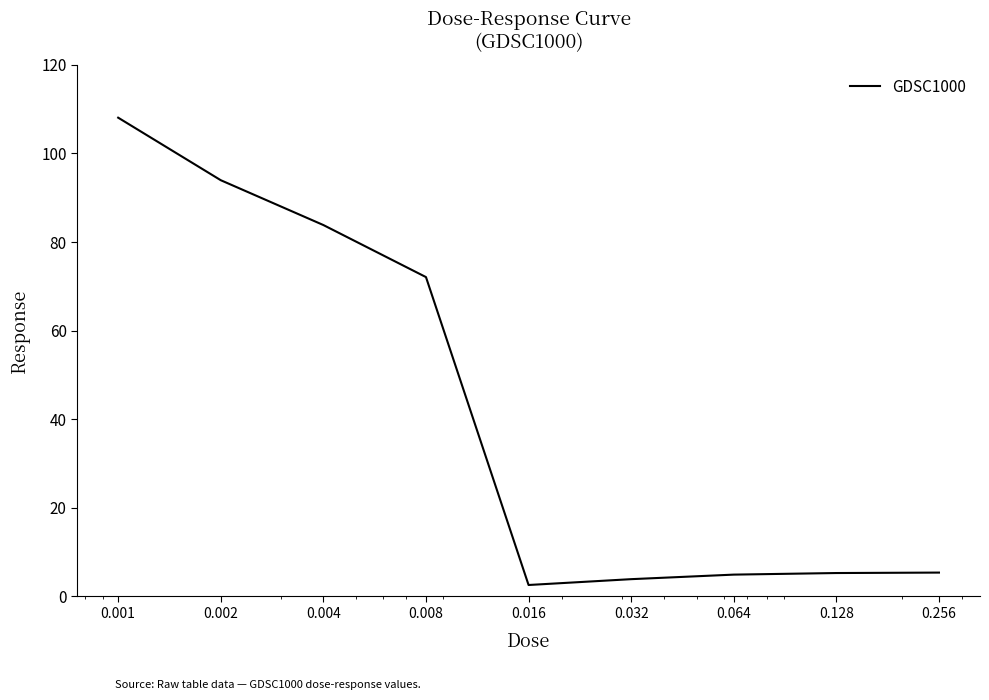

What is the difference between the second highest and minimum values?

91.4